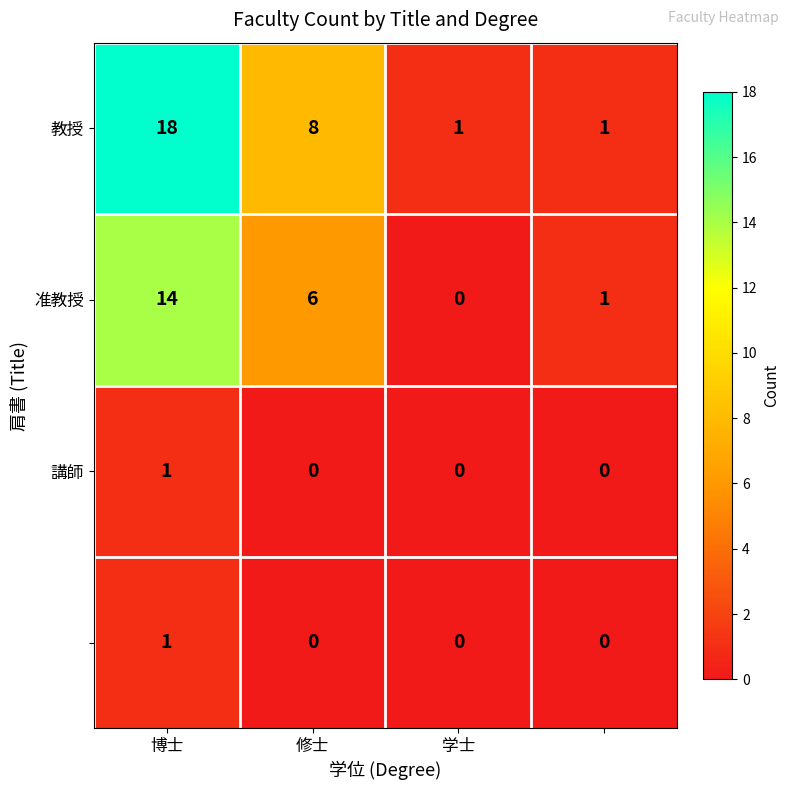

What is the greatest value displayed?

18